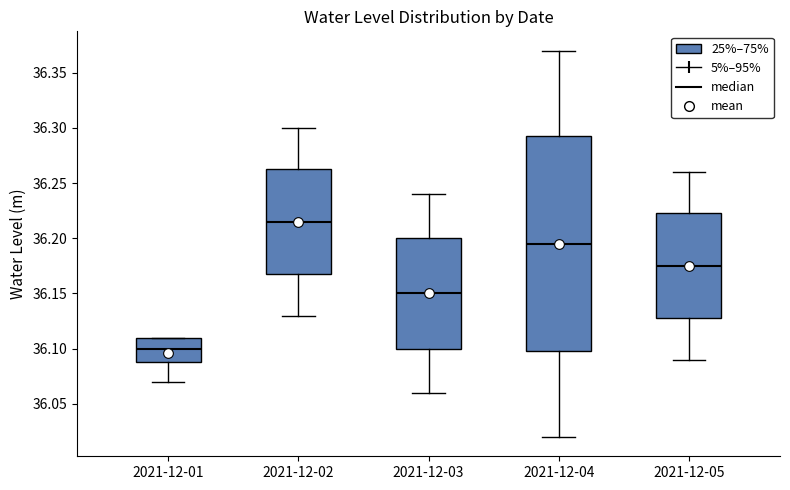

Reading left to right, read every box against the y-axis: the position of its median line, the range the box covers, and the ends of its whiskers. The values are not printed on the chart, so give them approximately, as read against the axis.

2021-12-01: median 36.100, box 36.090 to 36.110, whiskers 36.070 to 36.110
2021-12-02: median 36.215, box 36.170 to 36.265, whiskers 36.130 to 36.300
2021-12-03: median 36.150, box 36.100 to 36.200, whiskers 36.060 to 36.240
2021-12-04: median 36.195, box 36.100 to 36.295, whiskers 36.020 to 36.370
2021-12-05: median 36.175, box 36.130 to 36.225, whiskers 36.090 to 36.260